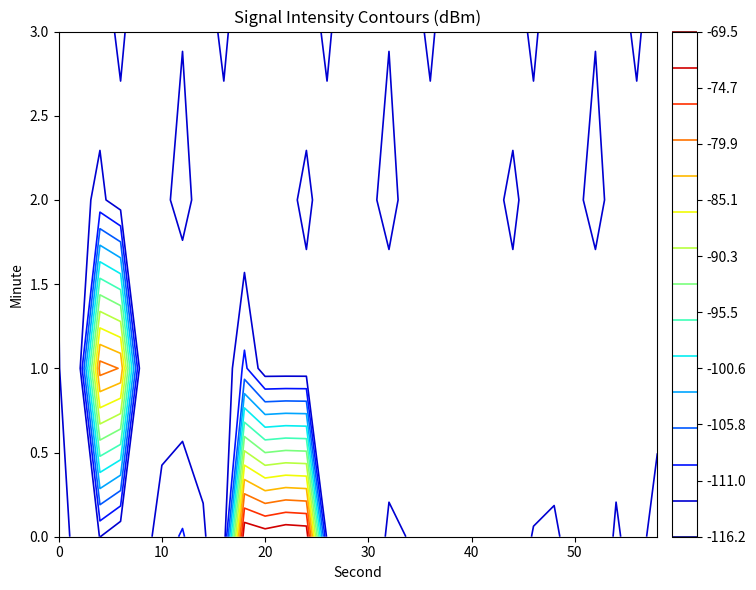

What is the difference between the second highest and minimum values in the 3 series?

4.0